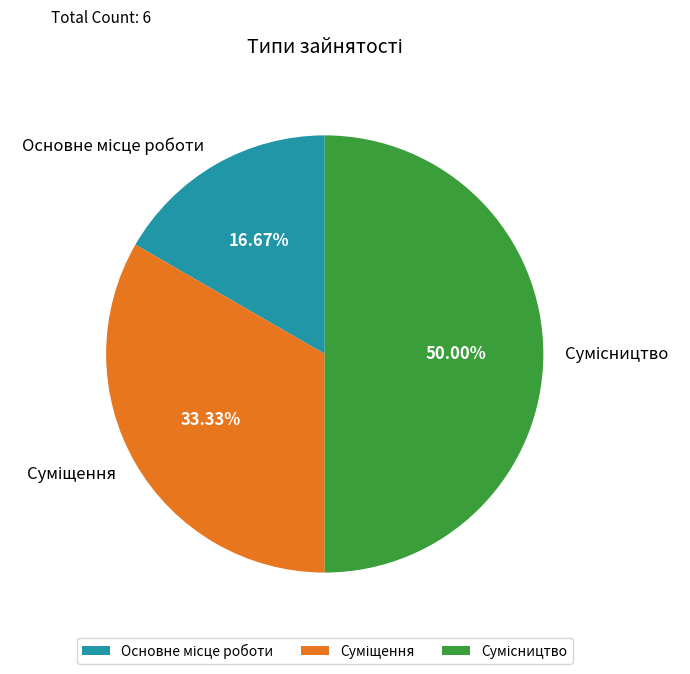

The Суміщення slice represents 33% of the pie. True or false?

True